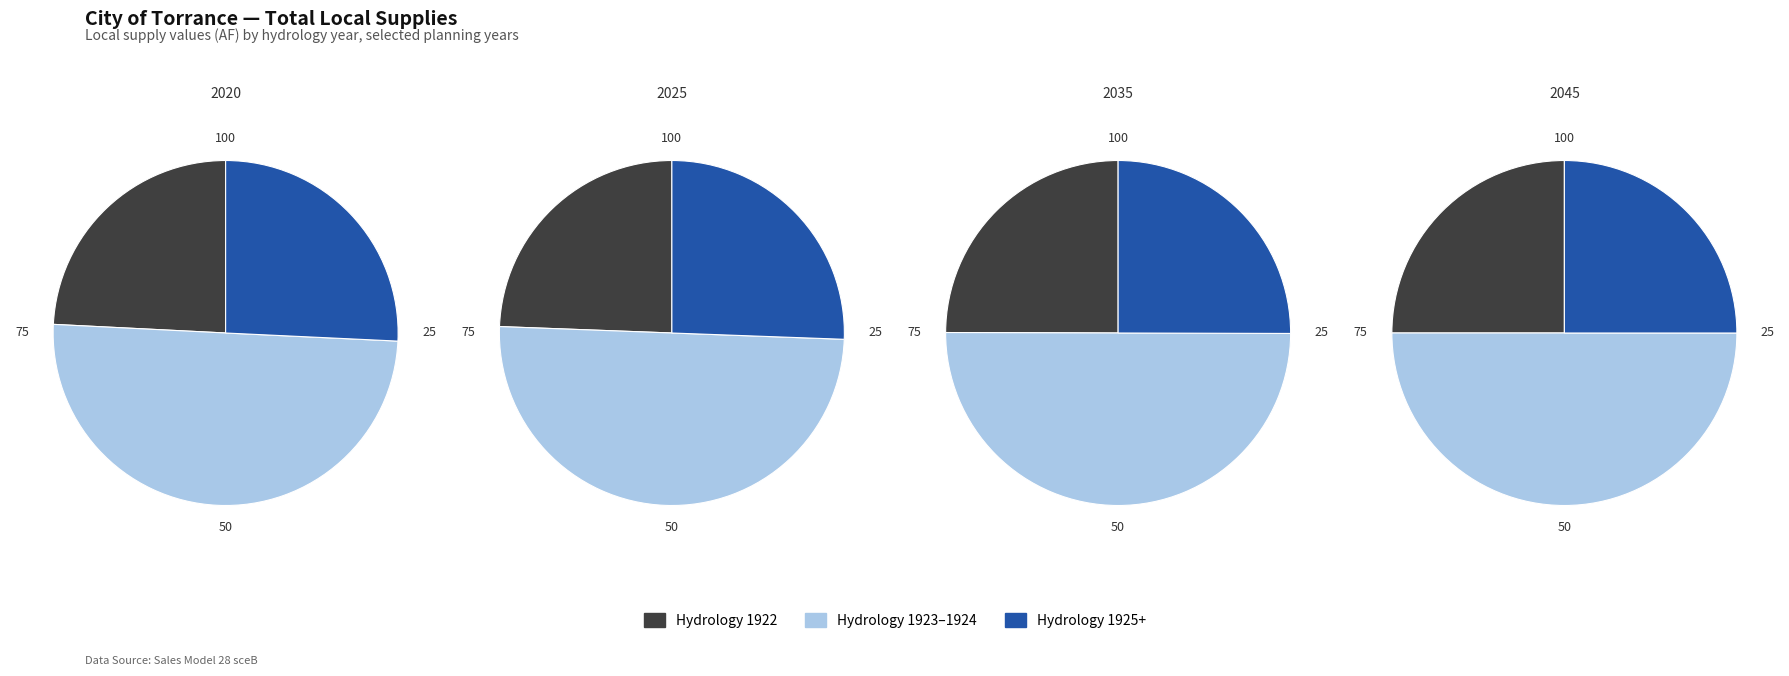

What is the spread (max minus min) of values at 2025?

2347